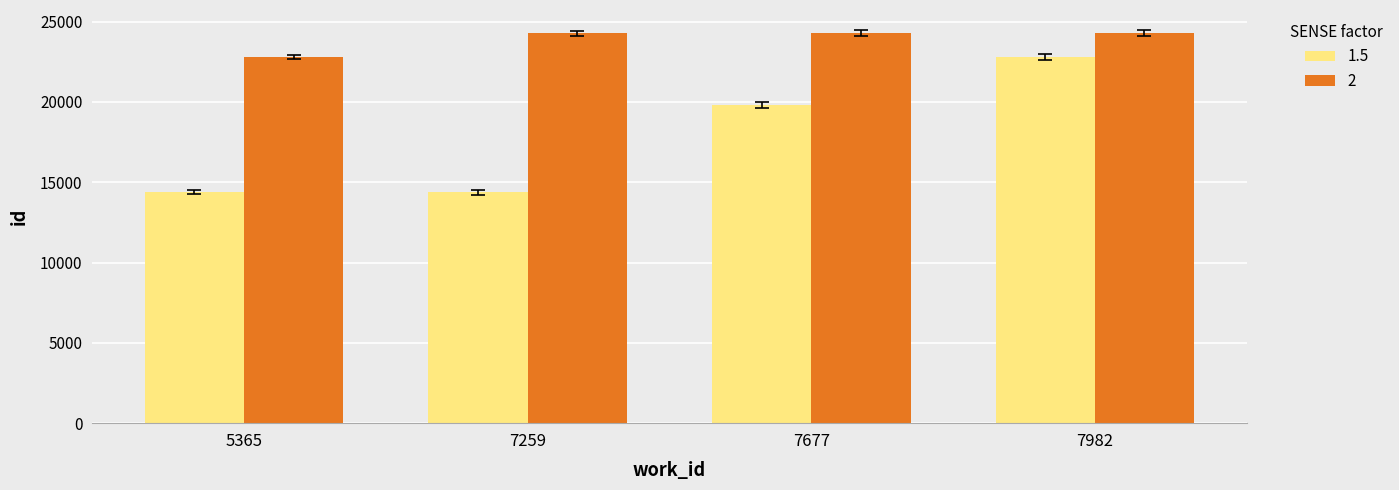

What is the lowest value of the 2 series?

22778